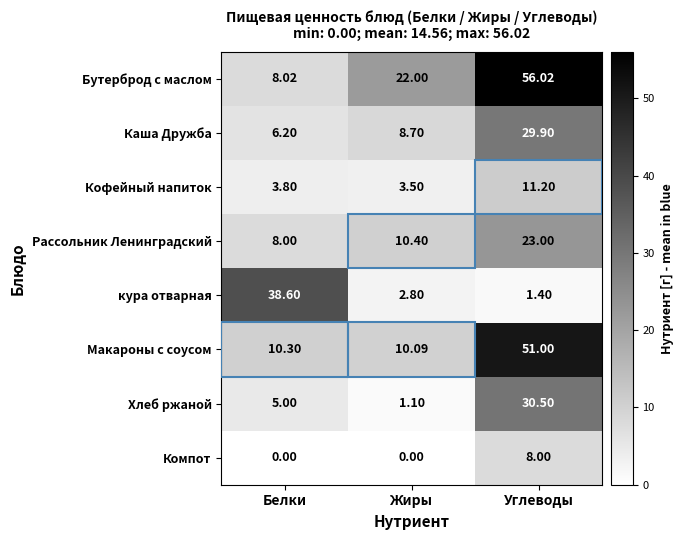

Between Белки and Жиры, which series saw the biggest shift?

кура отварная